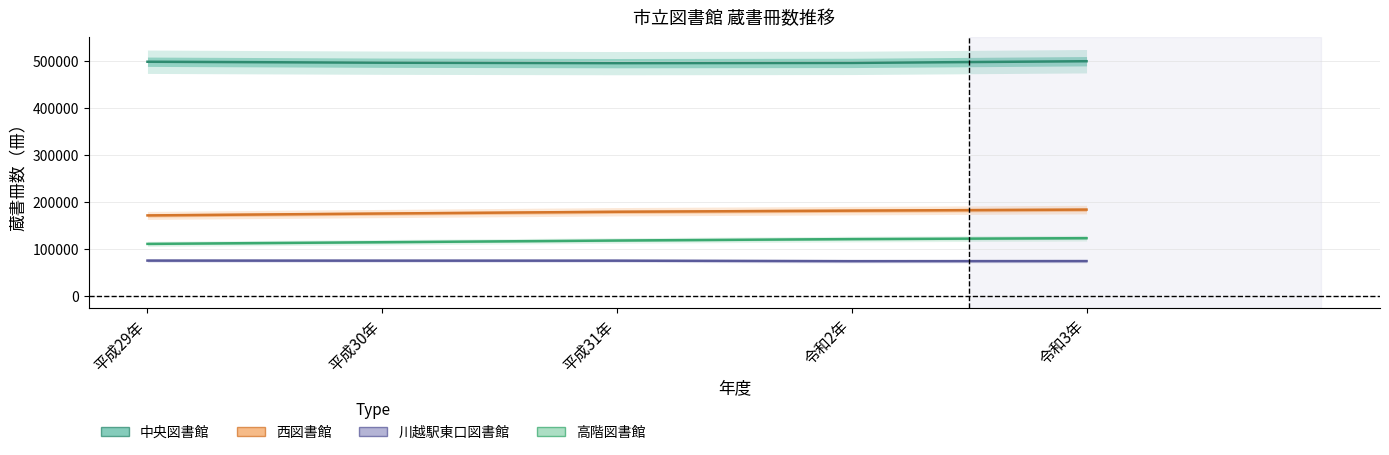

True or false: 西図書館 and 川越駅東口図書館 cross at least once.

False